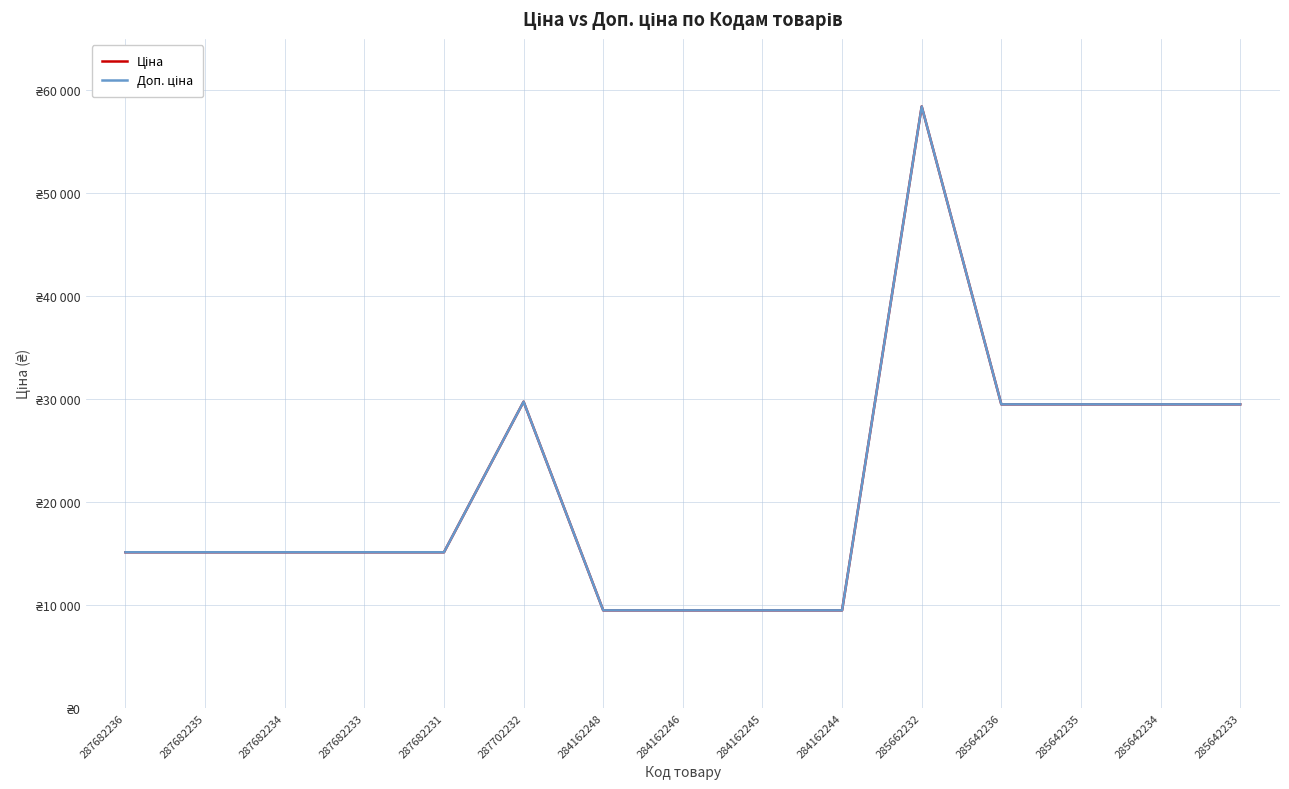

What position from the right is 287702232?

10